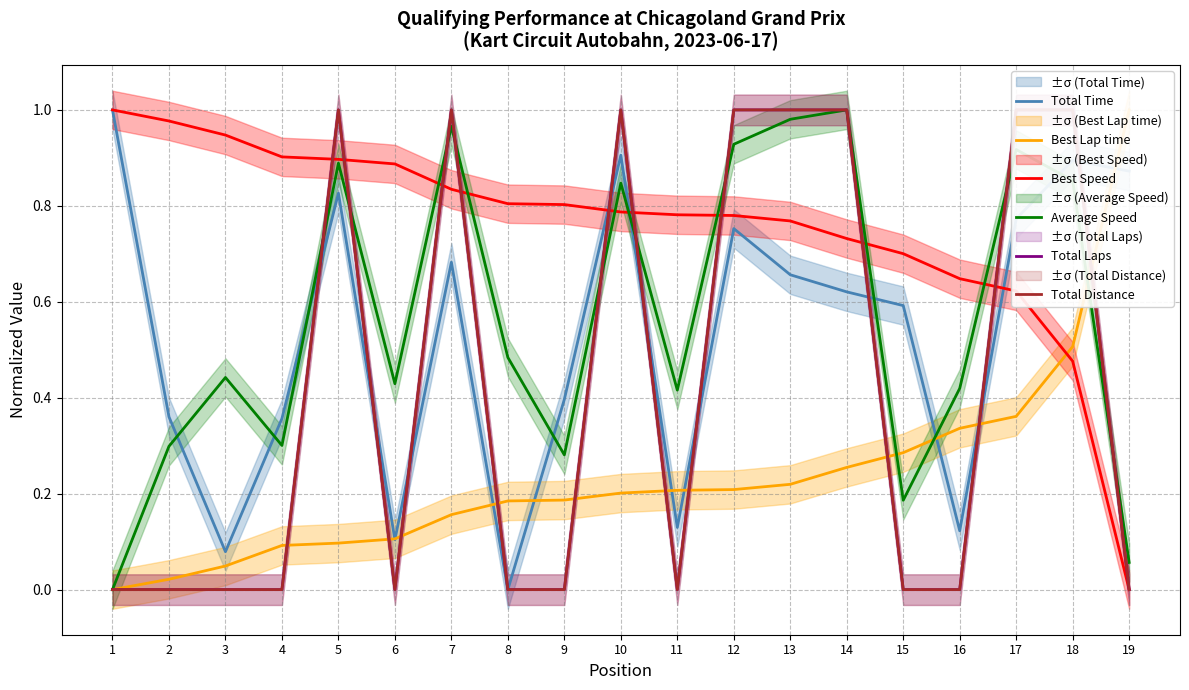

Where is Total Distance nearest to the value 0?

1